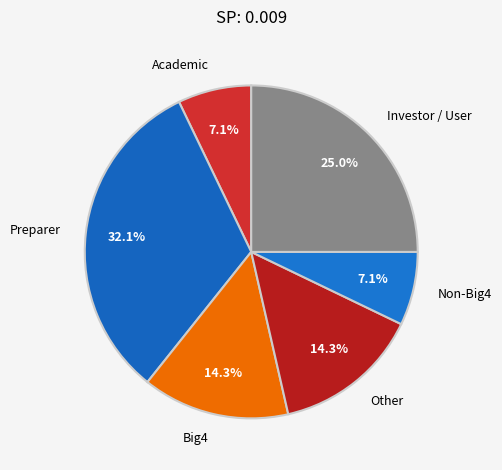

Does Other represent more than half of the total?

No